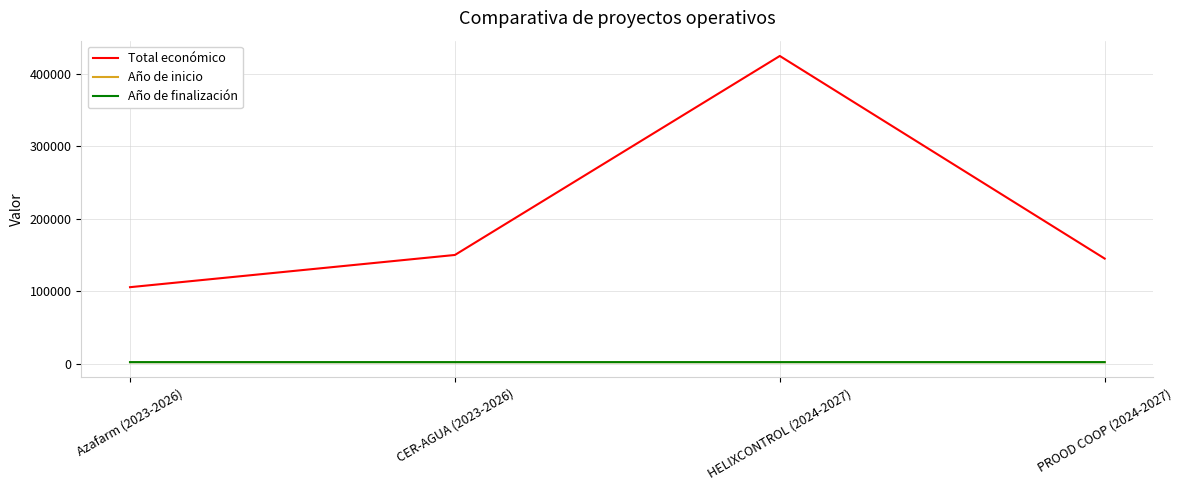

At which category is the sum across all series the highest?

HELIXCONTROL (2024-2027)